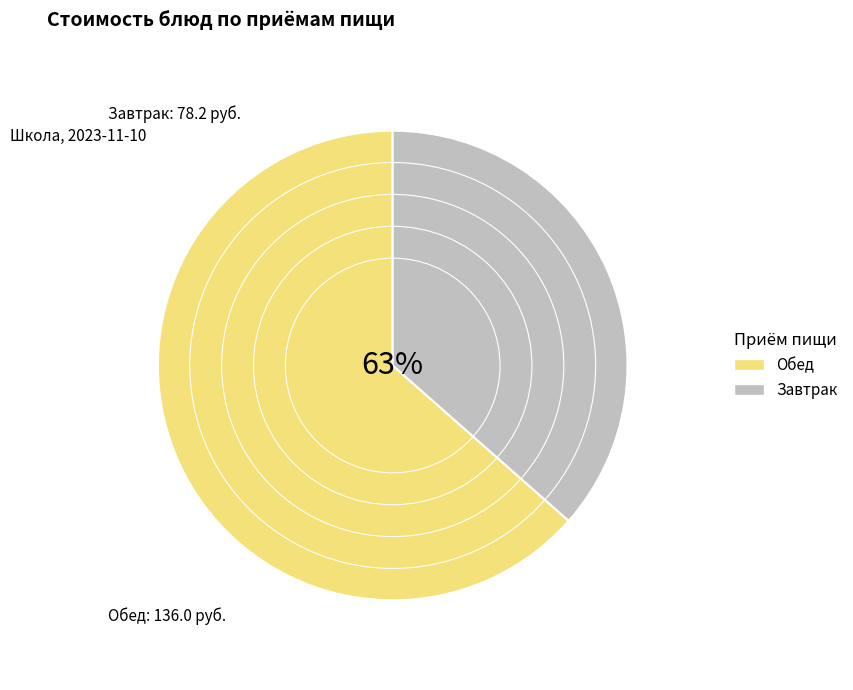

True or false: Обед (хлеб черн.) accounts for 2% of the total.

True